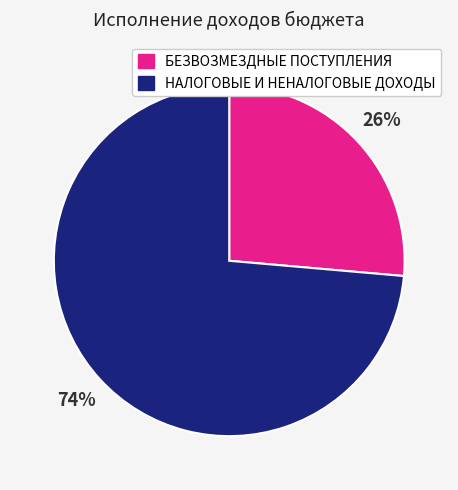

To the nearest percent, what is the combined percentage of БЕЗВОЗМЕЗДНЫЕ ПОСТУПЛЕНИЯ and НАЛОГОВЫЕ И НЕНАЛОГОВЫЕ ДОХОДЫ?

100%